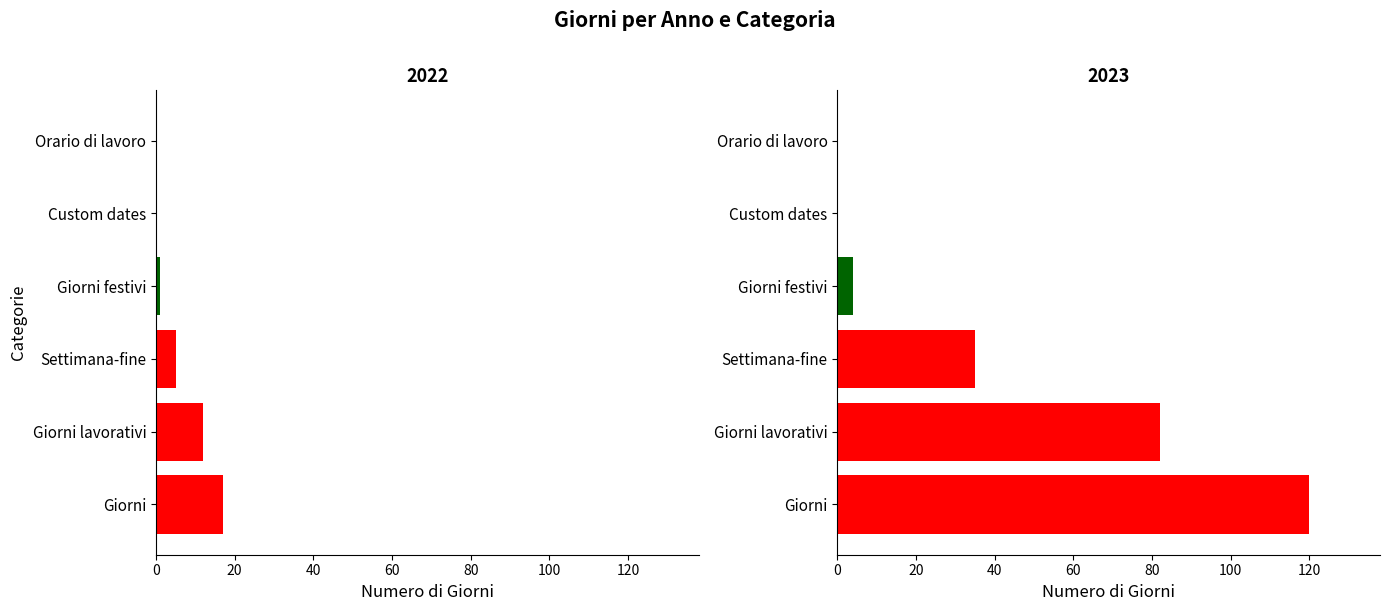

What is the total value across all series at 2023?

241